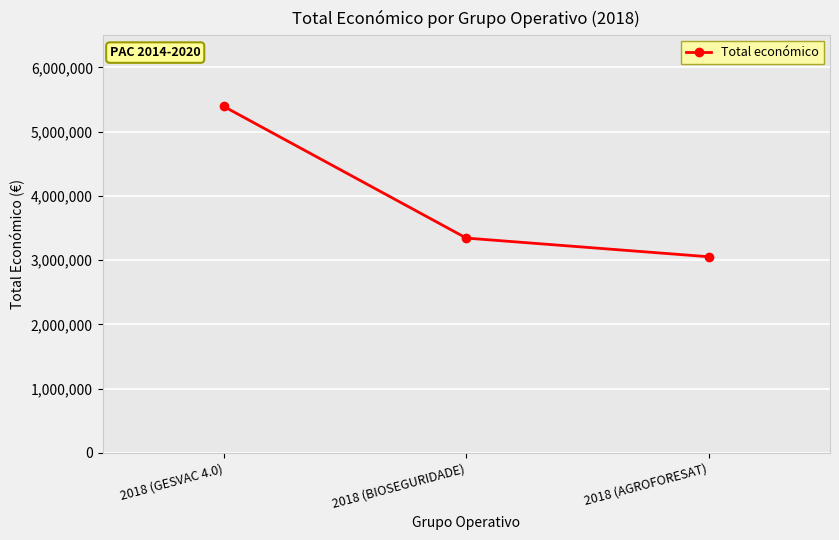

List the labels in order of value, smallest first.

2018 (AGROFORESAT), 2018 (BIOSEGURIDADE), 2018 (GESVAC 4.0)